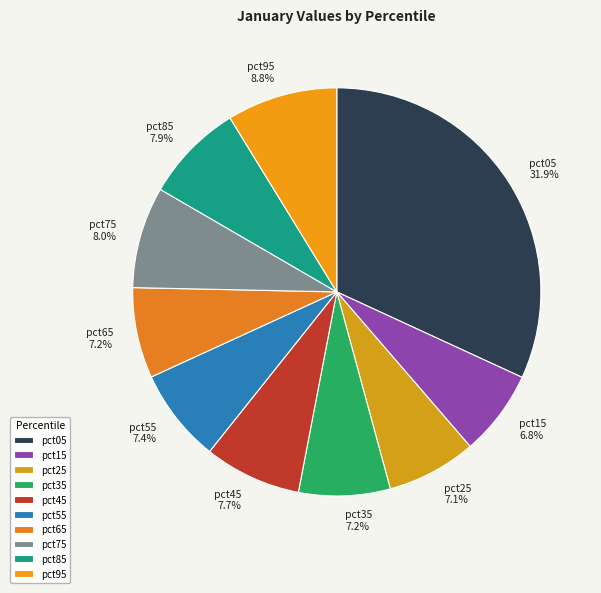

Does pct25 represent more than half of the total?

No